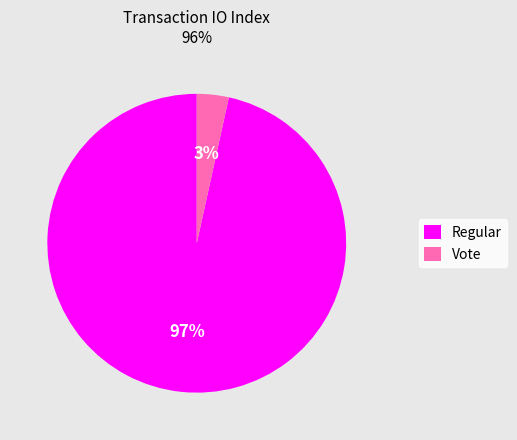

How many segments does this pie chart have?

2